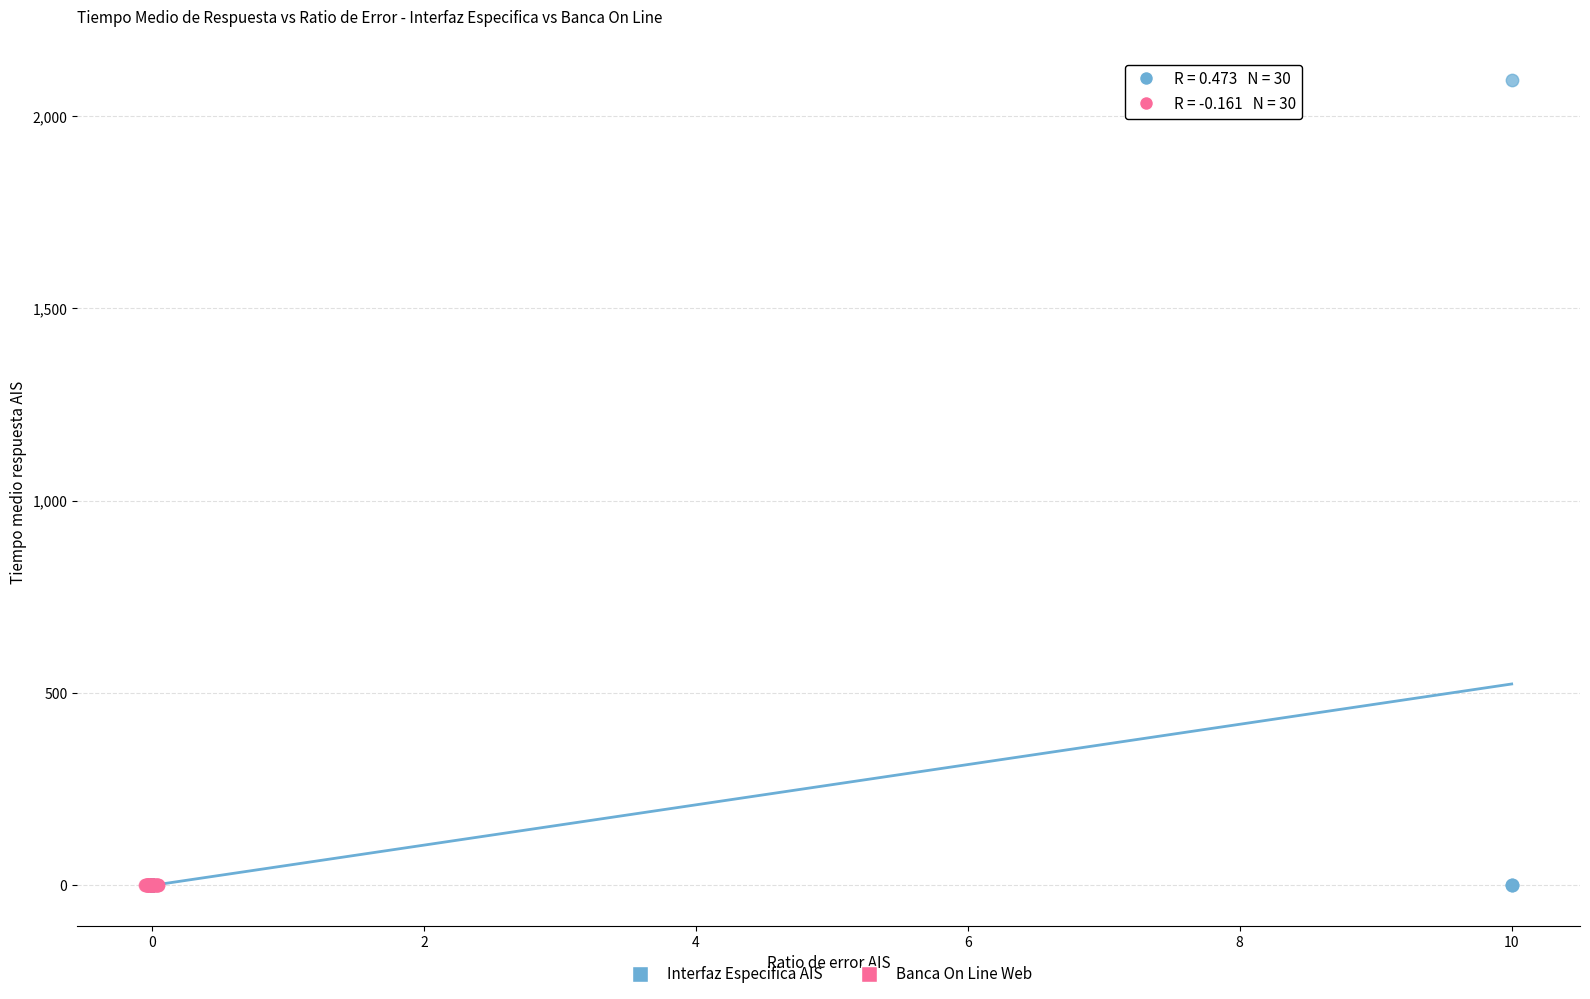

Which series contains the highest Y value?

Interfaz Especifica AIS